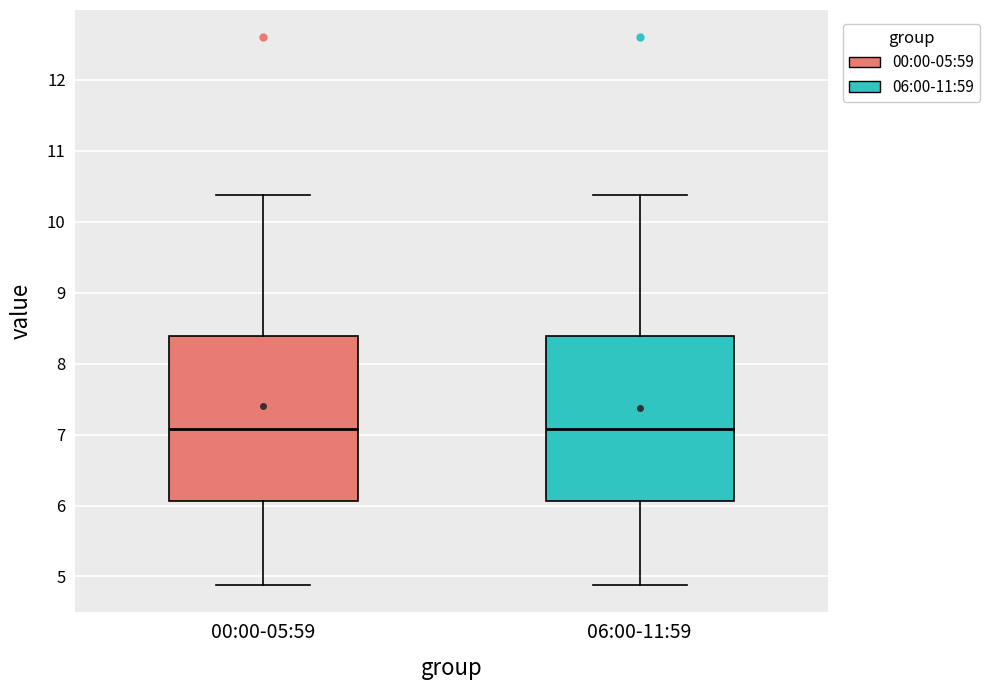

Reading left to right, read every box against the y-axis: the position of its median line, the range the box covers, and the ends of its whiskers. The values are not printed on the chart, so give them approximately, as read against the axis.

00:00-05:59: median 7.1, box 6.1 to 8.4, whiskers 4.9 to 10.4
06:00-11:59: median 7.1, box 6.1 to 8.4, whiskers 4.9 to 10.4